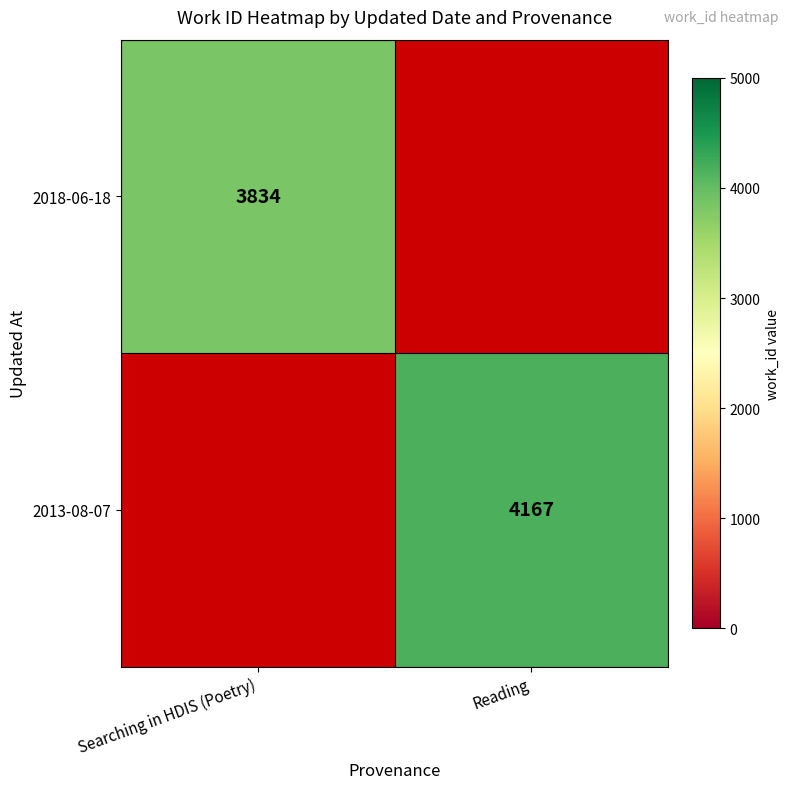

The value of 2013-08-07 at Reading is 4167. True or false?

True